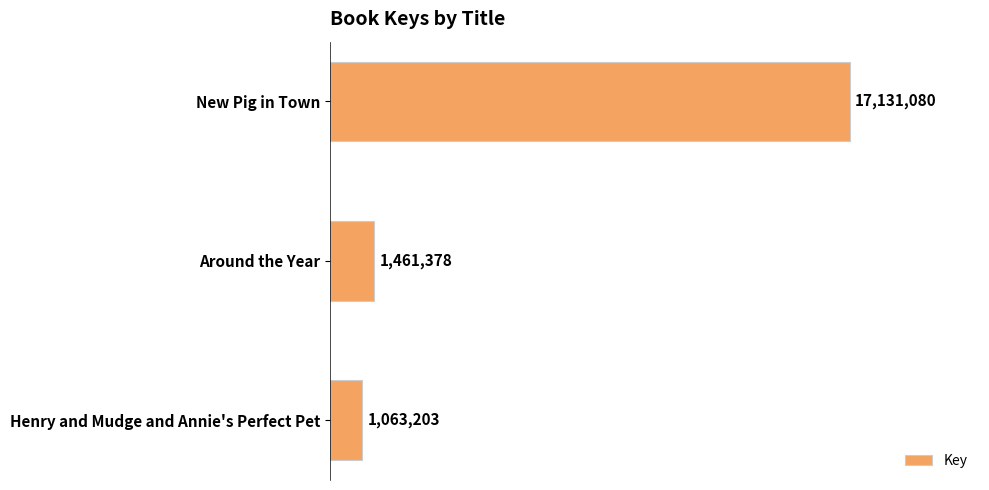

List the labels in order of value, largest first.

New Pig in Town, Around the Year, Henry and Mudge and Annie's Perfect Pet